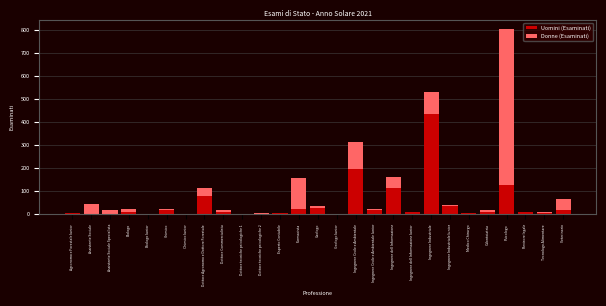

At which label does Uomini (Esaminati) reach its peak?

Ingegnere Industriale